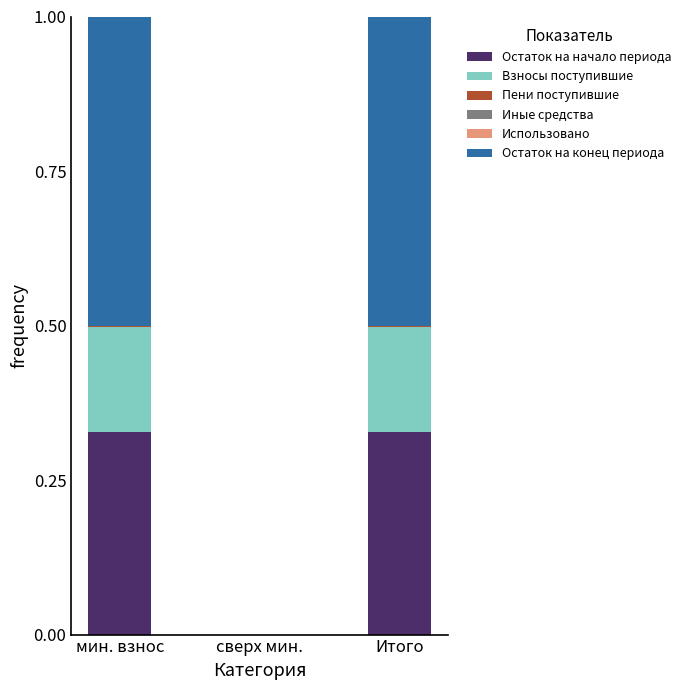

True or false: Остаток на начало периода has a value of 0.2 at Итого.

False